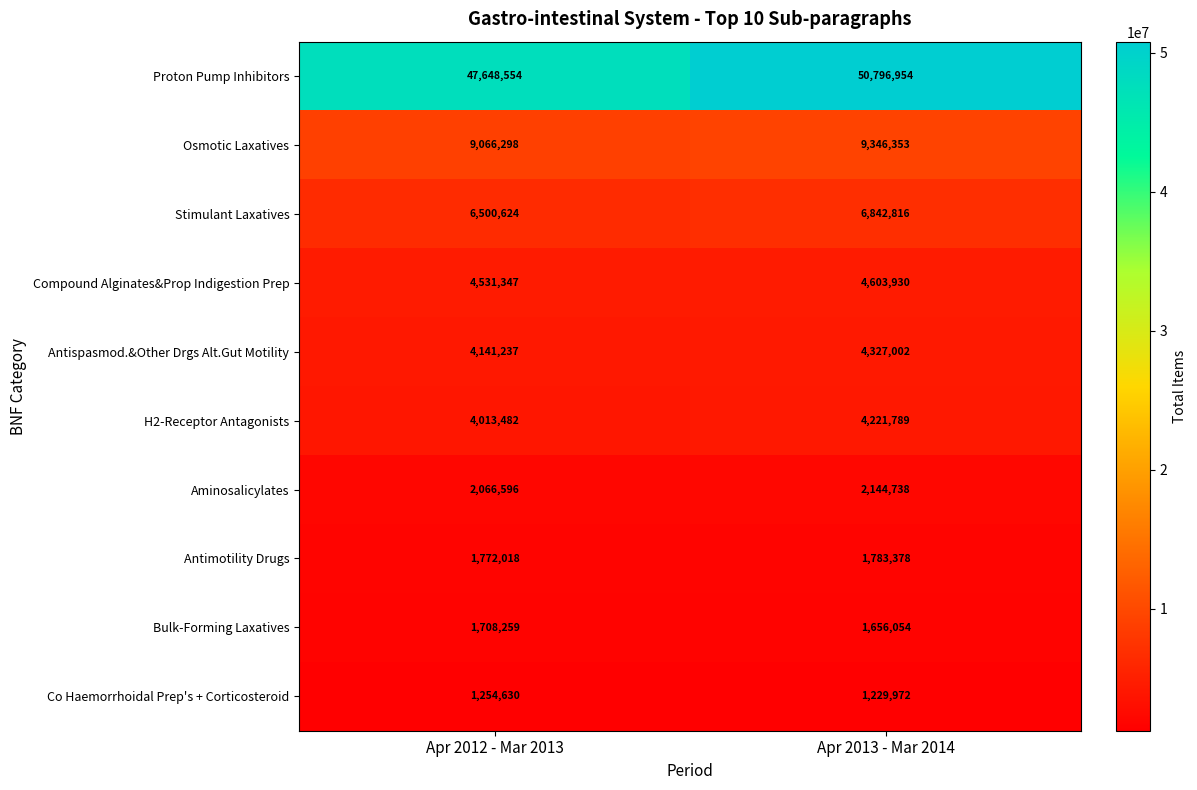

True or false: Antispasmod.&Other Drgs Alt.Gut Motility has a value of 1674980 at Apr 2013 - Mar 2014.

False